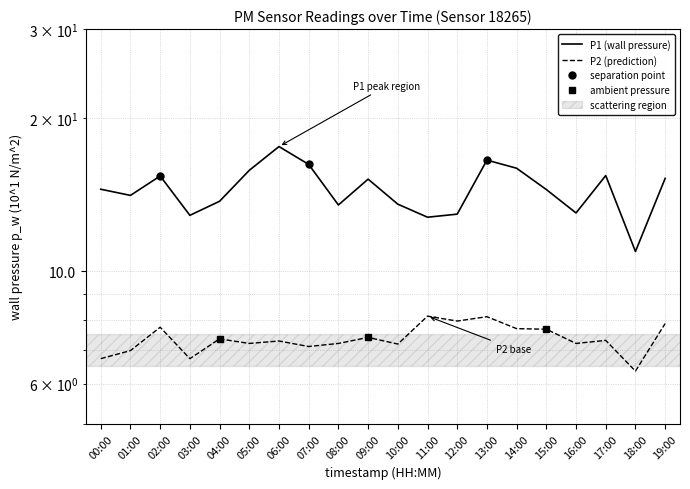

Which category has the highest value in the P2 series?

11:00